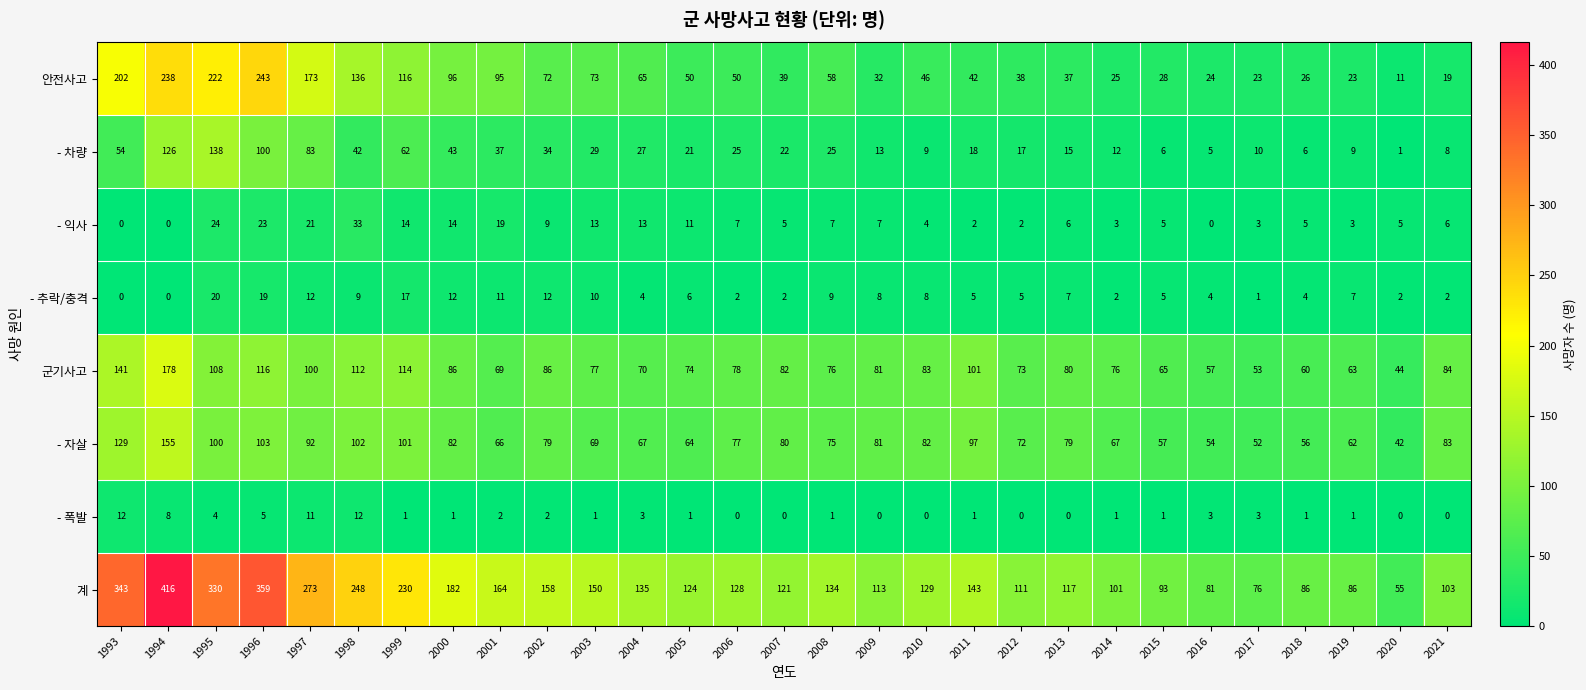

List the series in order of their peak value, lowest first.

- 폭발, - 추락/충격, - 익사, - 차량, - 자살, 군기사고, 안전사고, 계